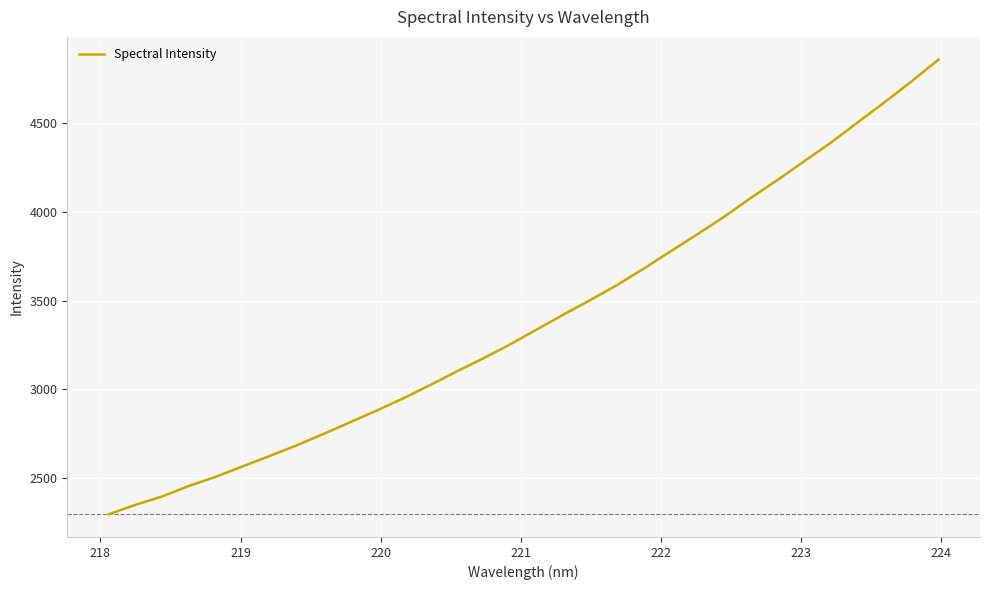

What is the maximum value shown in the chart?

4857.7